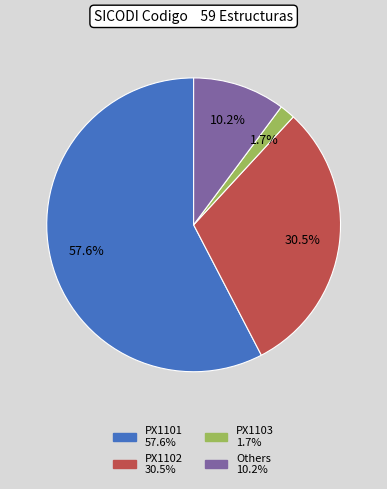

To the nearest percent, what is the difference between the largest and smallest slice percentages?

56%